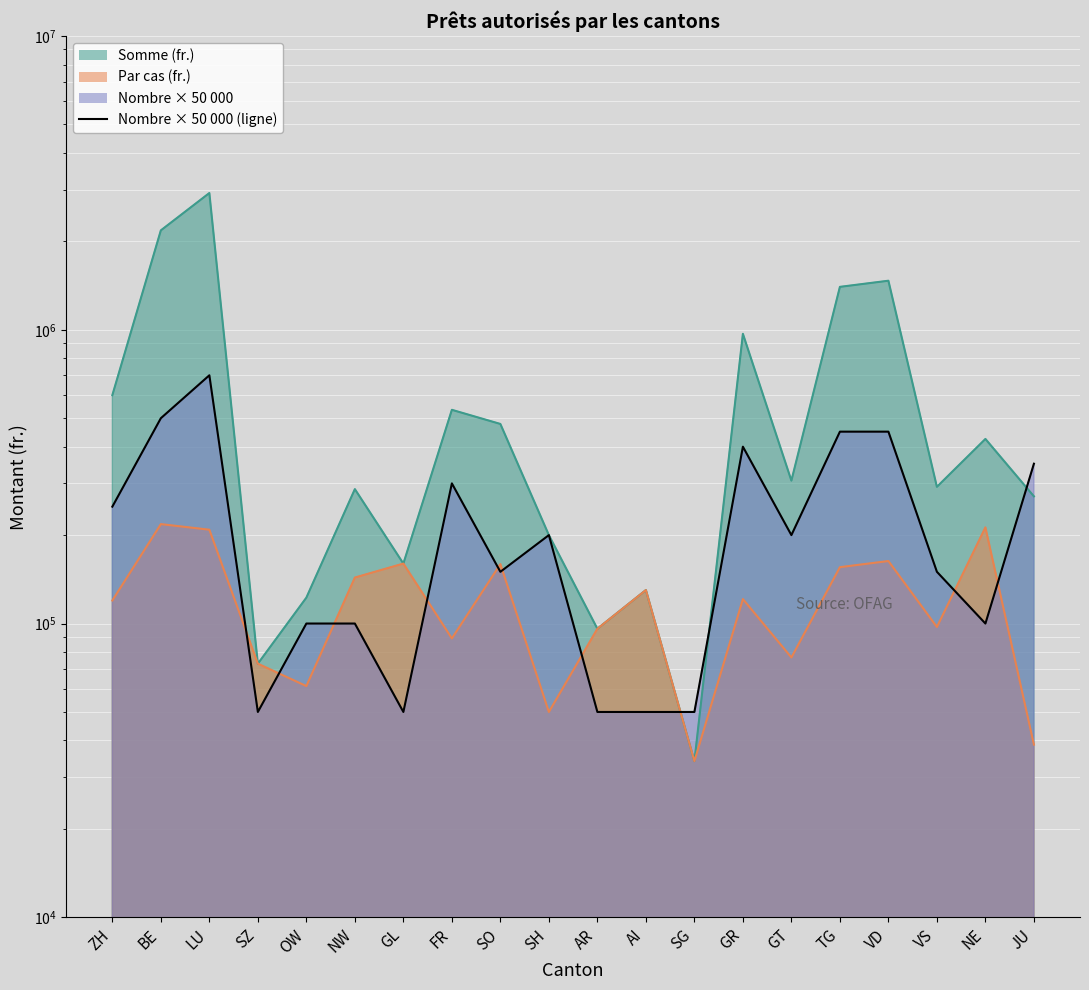

How many points are lower than both their immediate neighbors (excluding endpoints)?

5